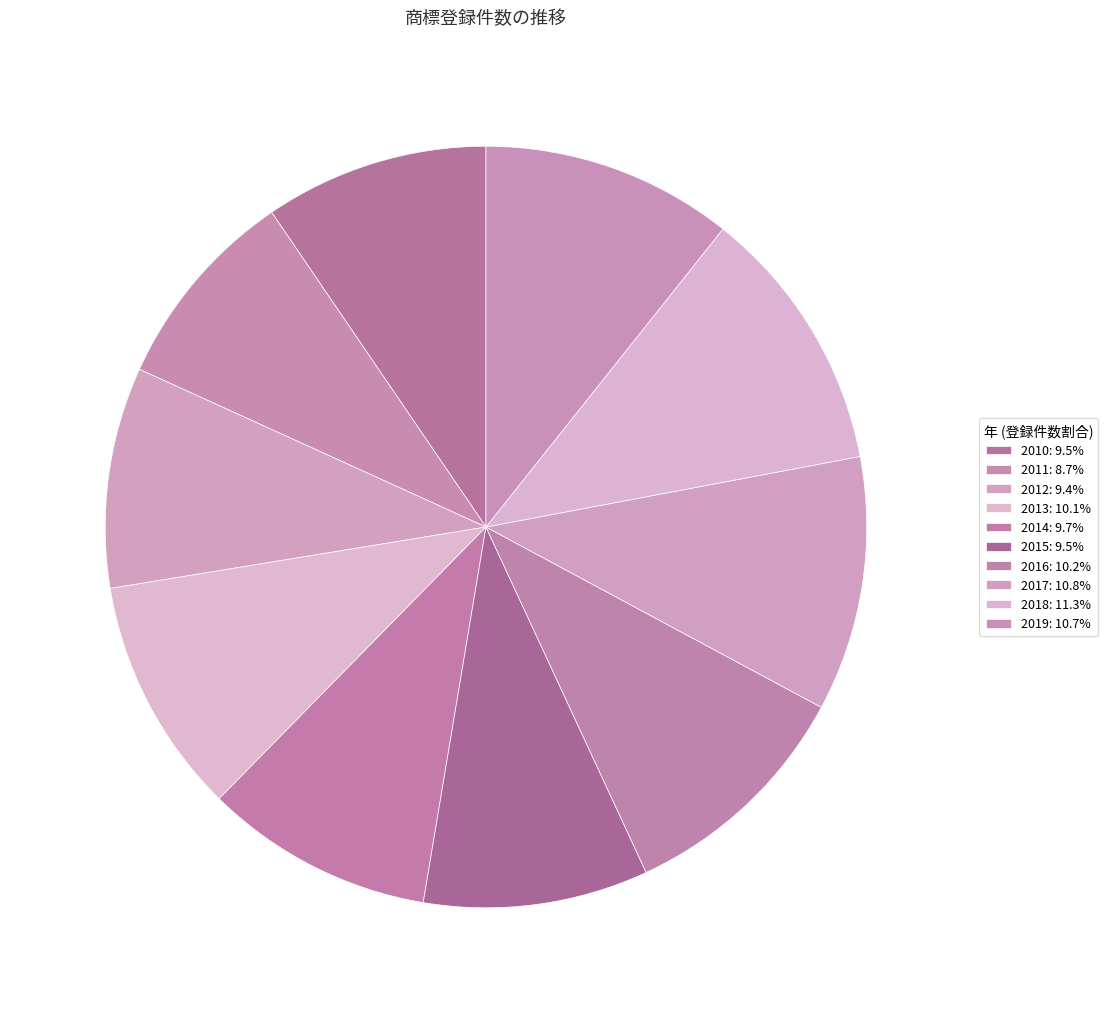

What is the total percentage of 2017 and 2014?

20.5%